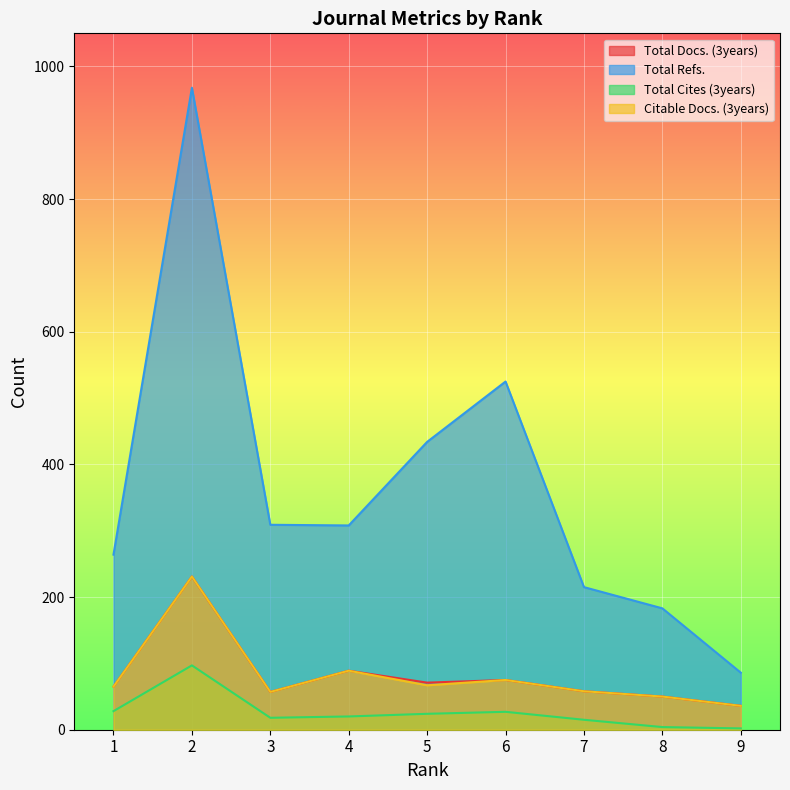

At 9, list the series in order from largest to smallest.

Total Refs., Total Docs. (3years), Citable Docs. (3years), Total Cites (3years)